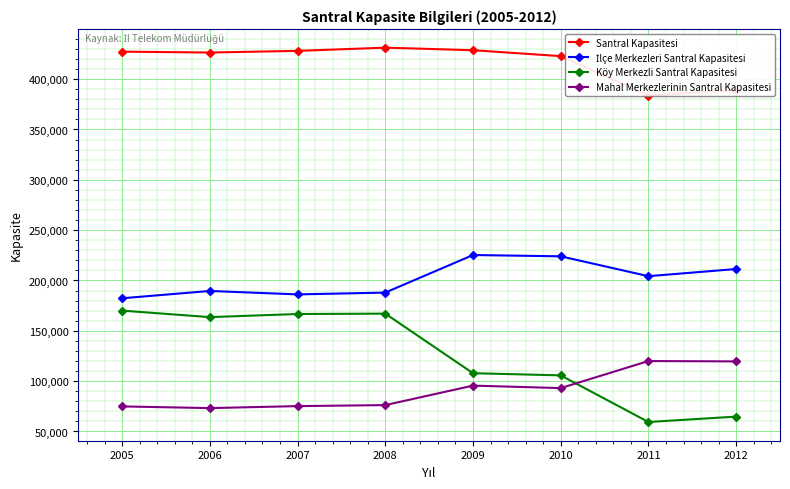

How many data points does each series have?

8